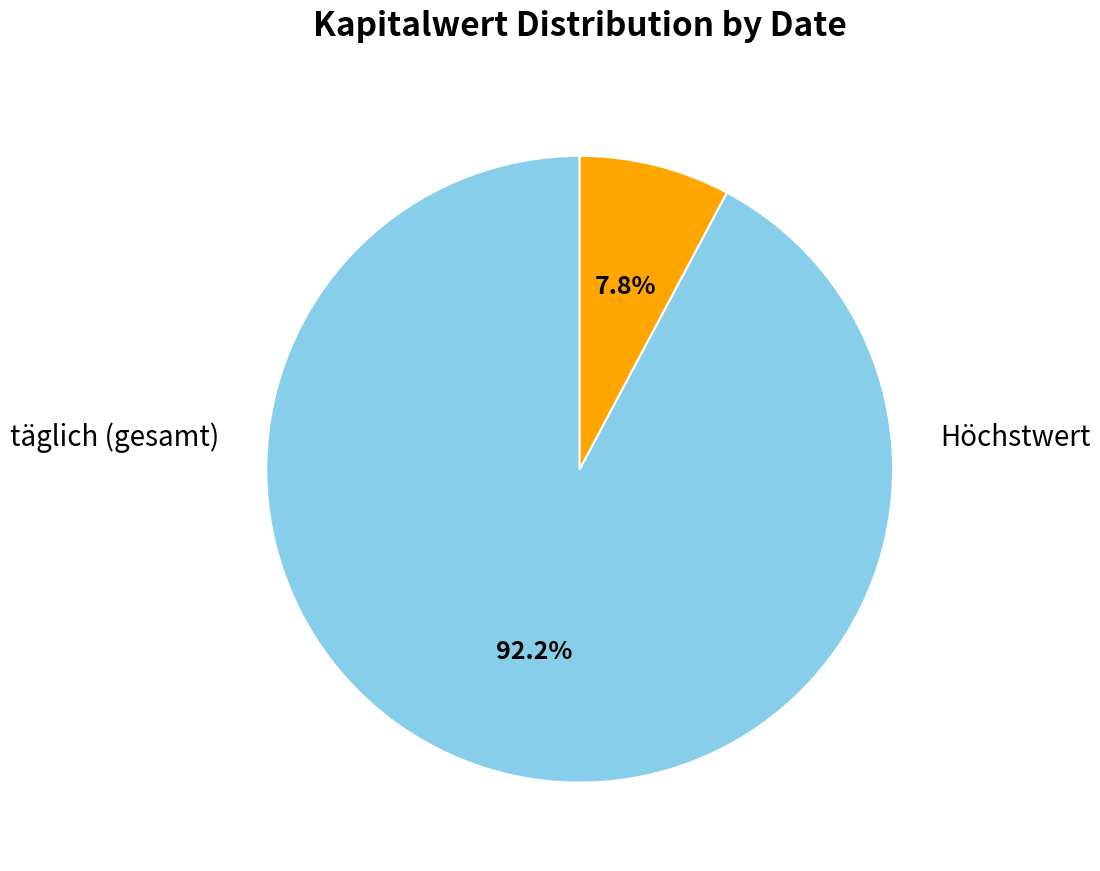

How many segments does this pie chart have?

2